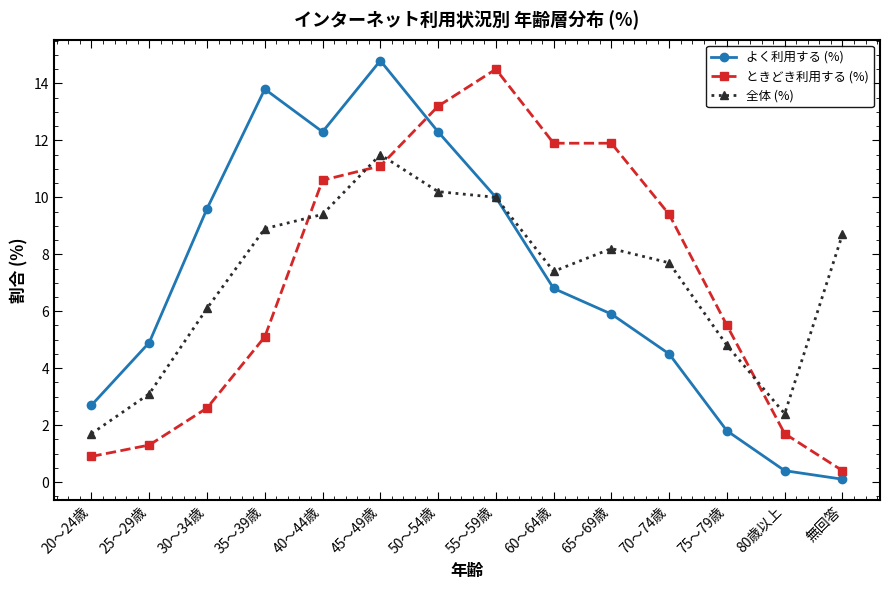

How many times do ときどき利用する (%) and よく利用する (%) cross each other?

1